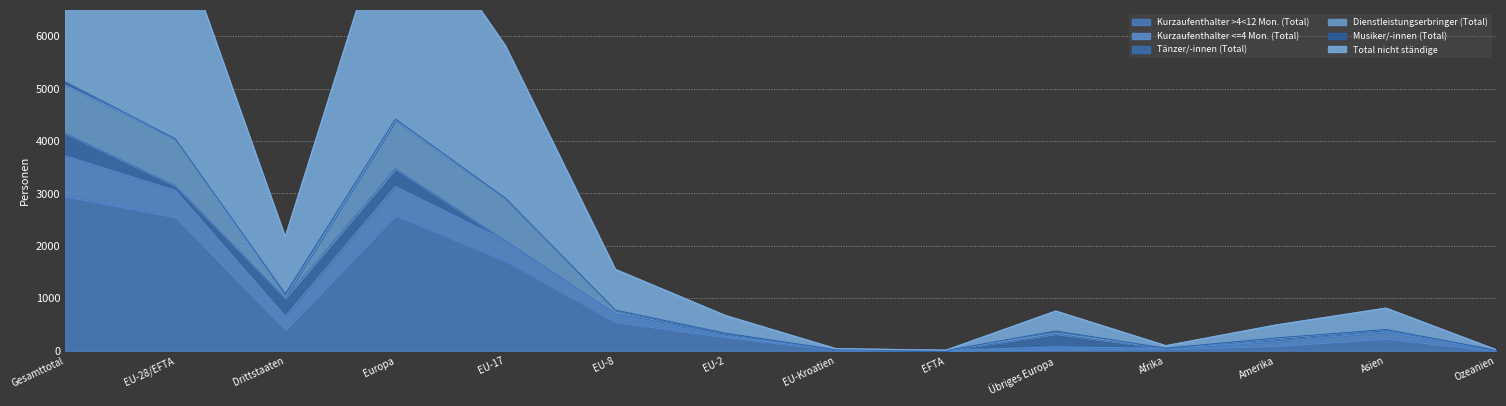

Does the chart have visible grid lines?

Yes